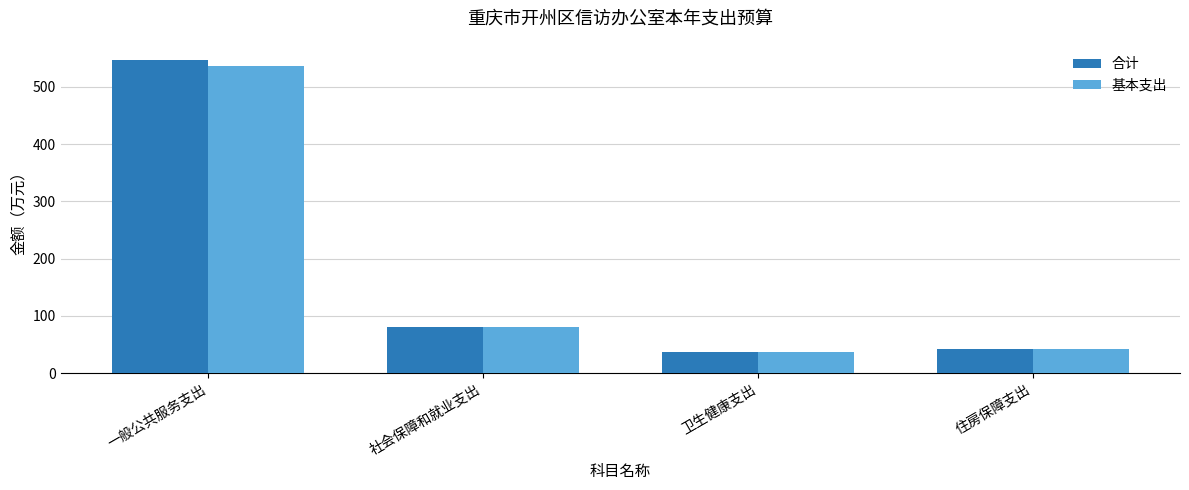

What is the spread (max minus min) of values at 一般公共服务支出?

10.0